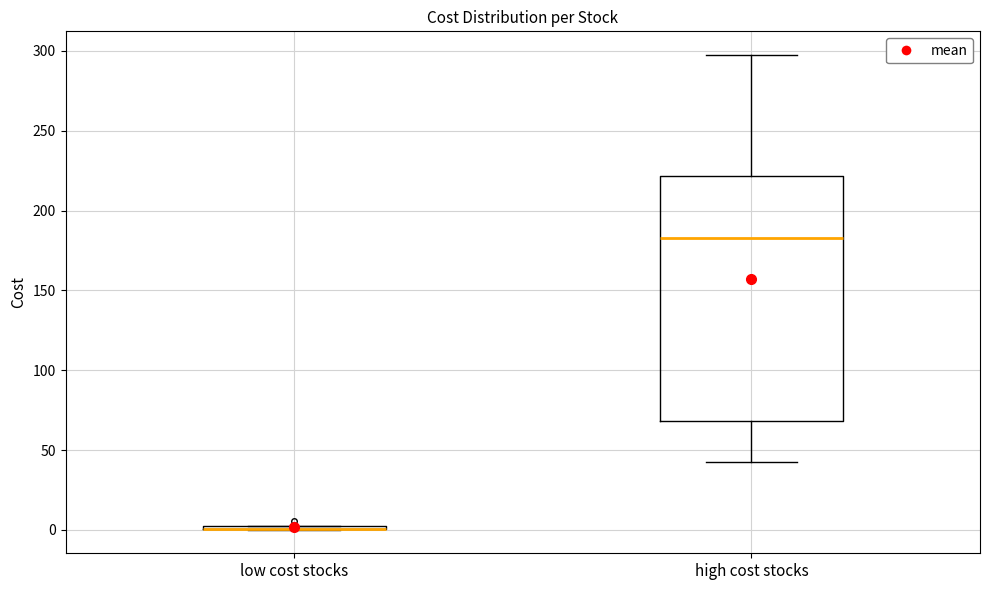

Which box is the tallest, from its lower edge to its upper edge?

high cost stocks